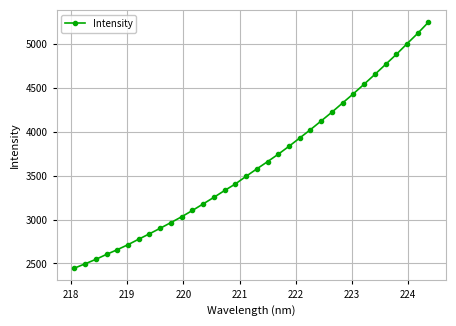

What is the value of the 5th point from the left?

2656.9